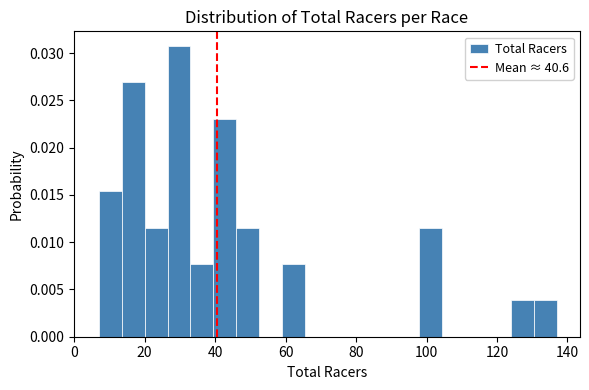

Around what value on the x-axis is the tallest bar? Give the approximate position of its centre, as read against the axis.

30